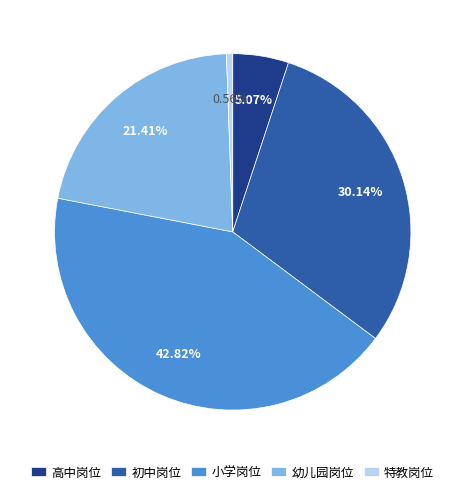

Which category has the smallest portion of the pie?

特教岗位